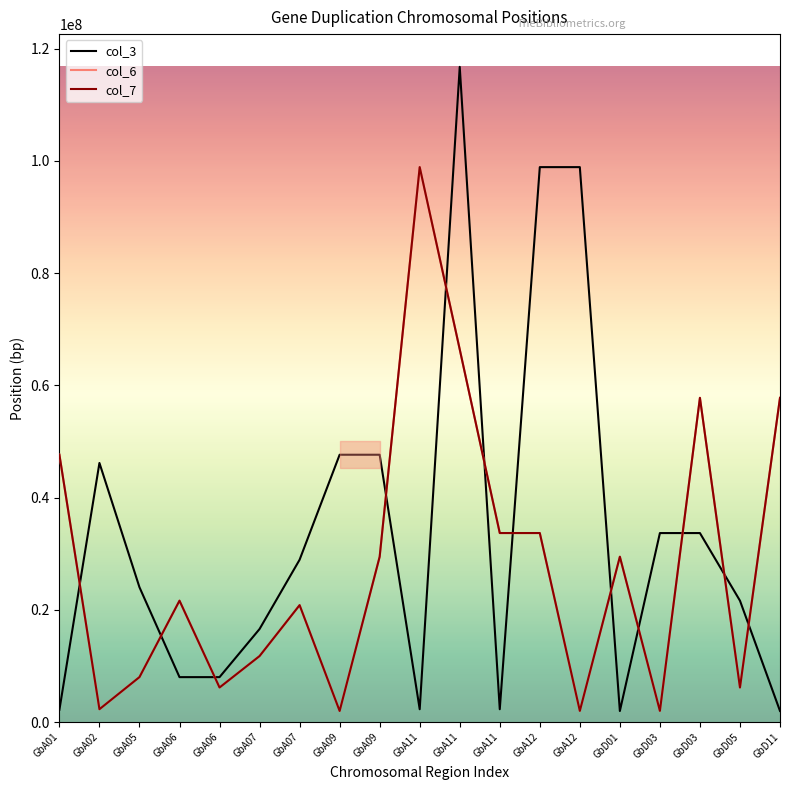

Which series has the widest spread of values?

col_3